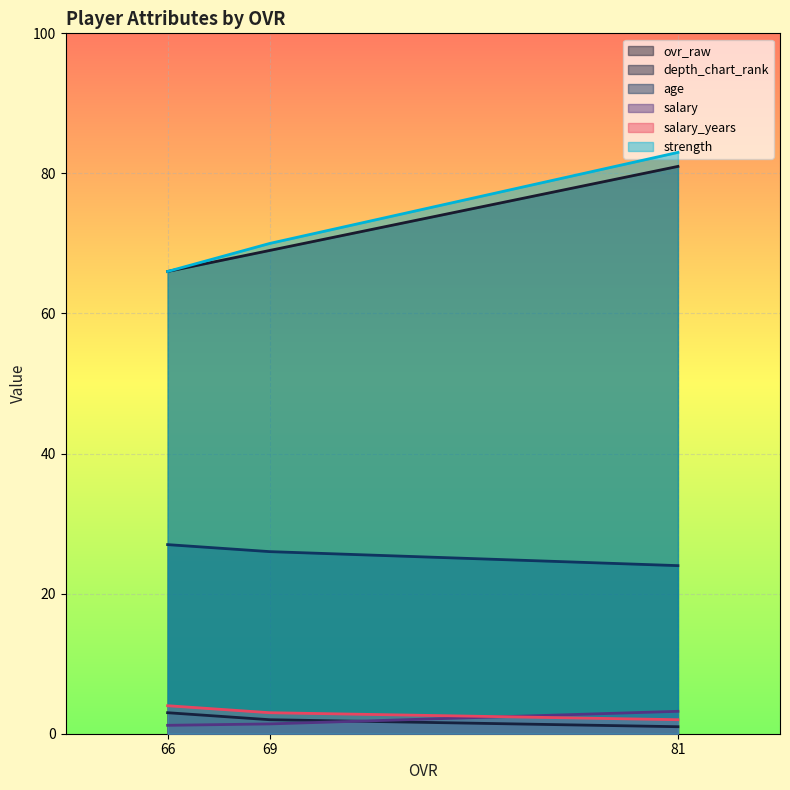

What is the value of the ovr_raw point at the 2nd from the left?

69.0